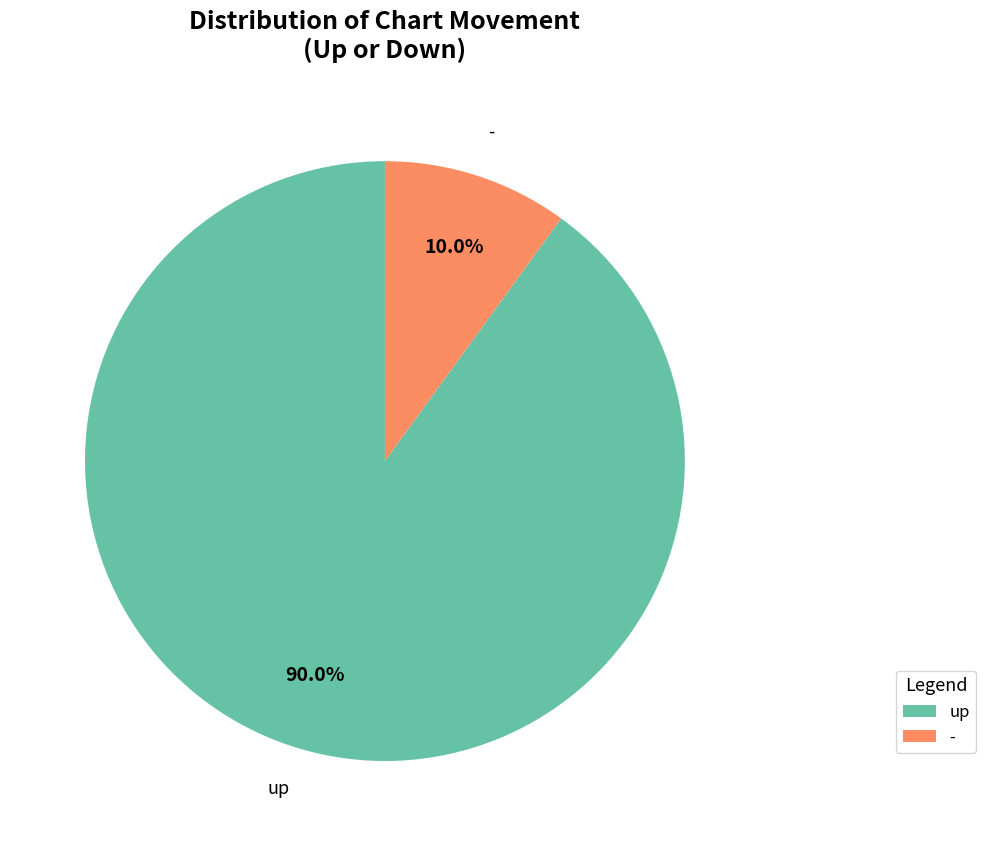

Approximately how many times larger is the value at up compared to -?

9.0